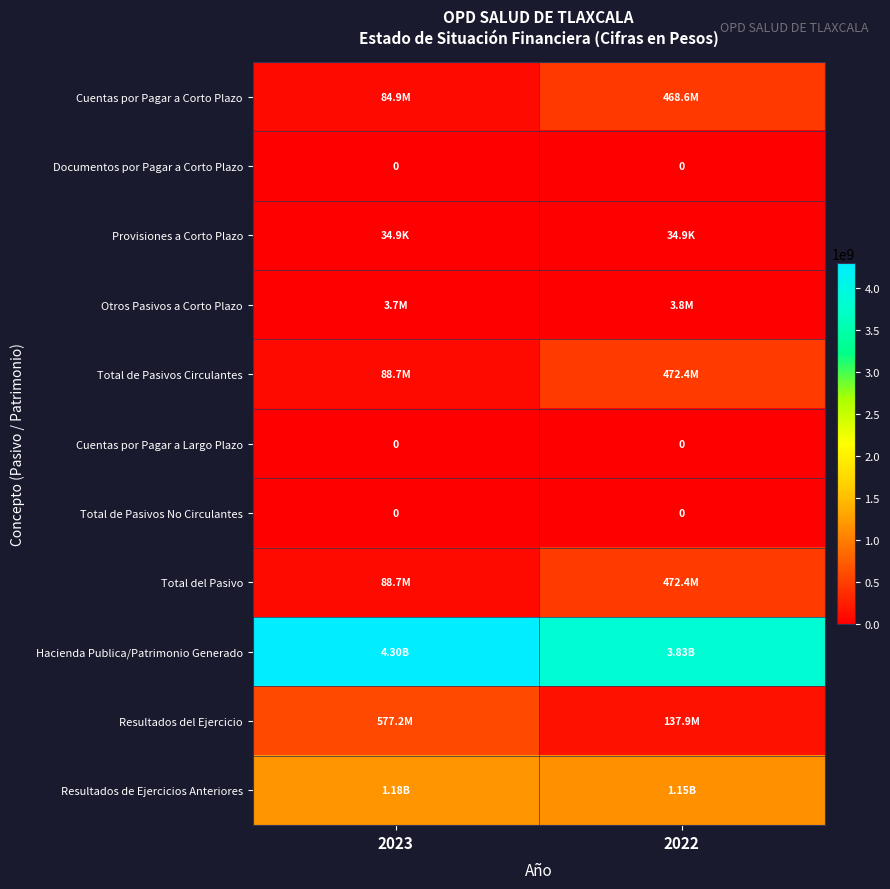

How many Hacienda Publica/Patrimonio Generado values are between 3829358024 and 4295861448?

2